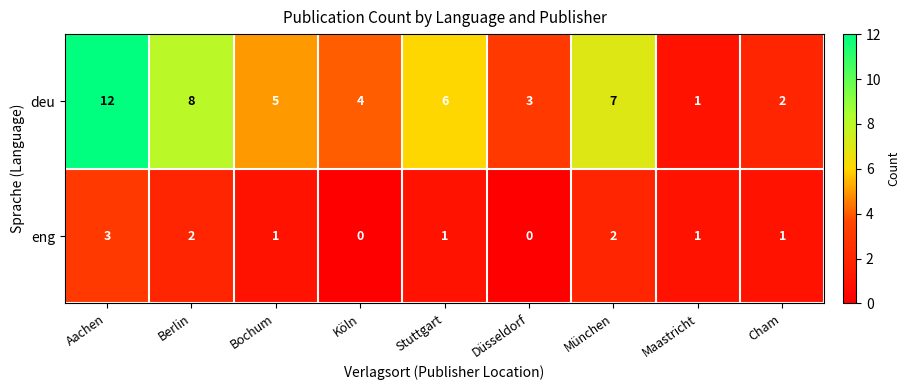

Reading right to left, list all the values displayed in this chart.

deu: 2	1	7	3	6	4	5	8	12
eng: 1	1	2	0	1	0	1	2	3